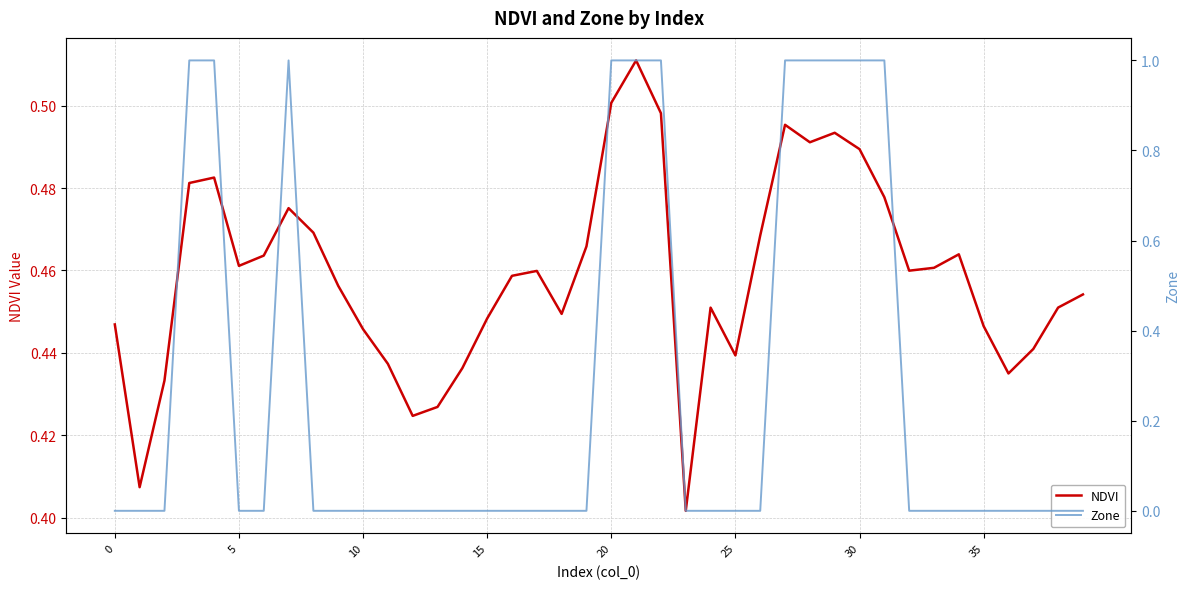

Reading left to right, transcribe all the data shown in this chart.

NDVI: 0.4	0.4	0.4	0.5	0.5	0.5	0.5	0.5	0.5	0.5	0.4	0.4	0.4	0.4	0.4	0.4	0.5	0.5	0.4	0.5	0.5	0.5	0.5	0.4	0.5	0.4	0.5	0.5	0.5	0.5	0.5	0.5	0.5	0.5	0.5	0.4	0.4	0.4	0.5	0.5
Zone: 0.0	0.0	0.0	1.0	1.0	0.0	0.0	1.0	0.0	0.0	0.0	0.0	0.0	0.0	0.0	0.0	0.0	0.0	0.0	0.0	1.0	1.0	1.0	0.0	0.0	0.0	0.0	1.0	1.0	1.0	1.0	1.0	0.0	0.0	0.0	0.0	0.0	0.0	0.0	0.0